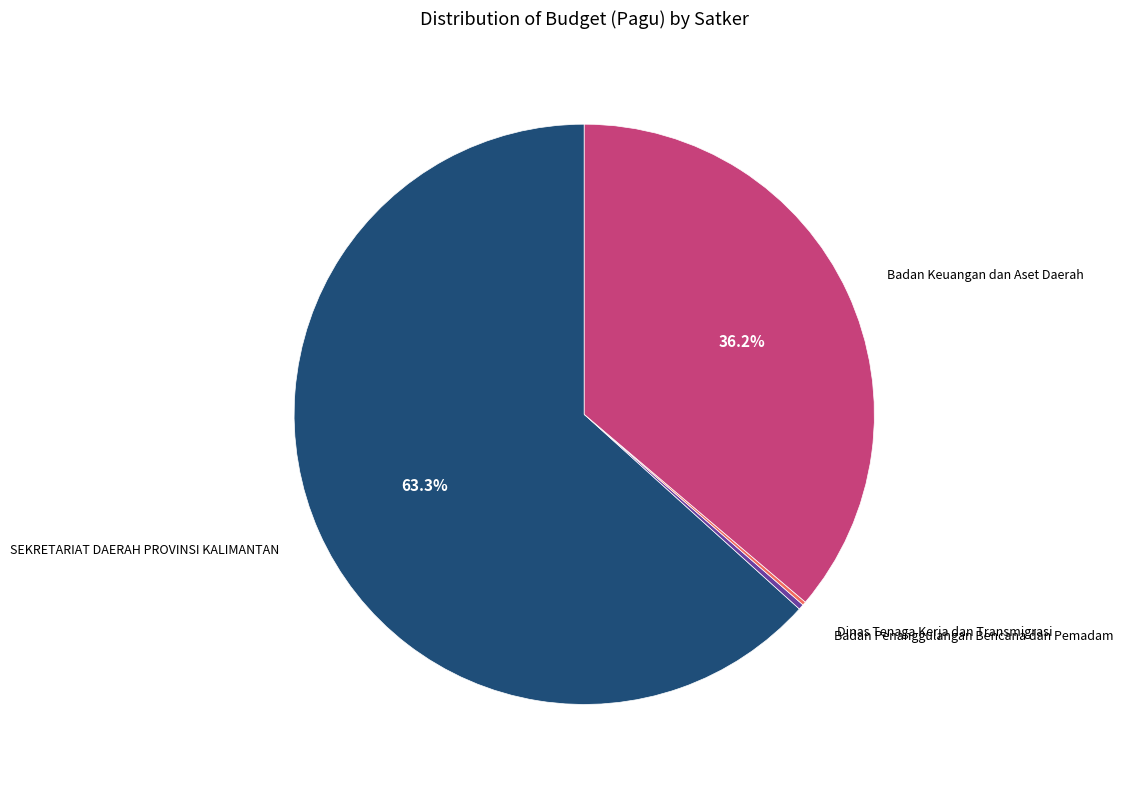

Is the sum of Badan Penanggulangan Bencana dan Pemadam and Badan Keuangan dan Aset Daerah greater than half?

No